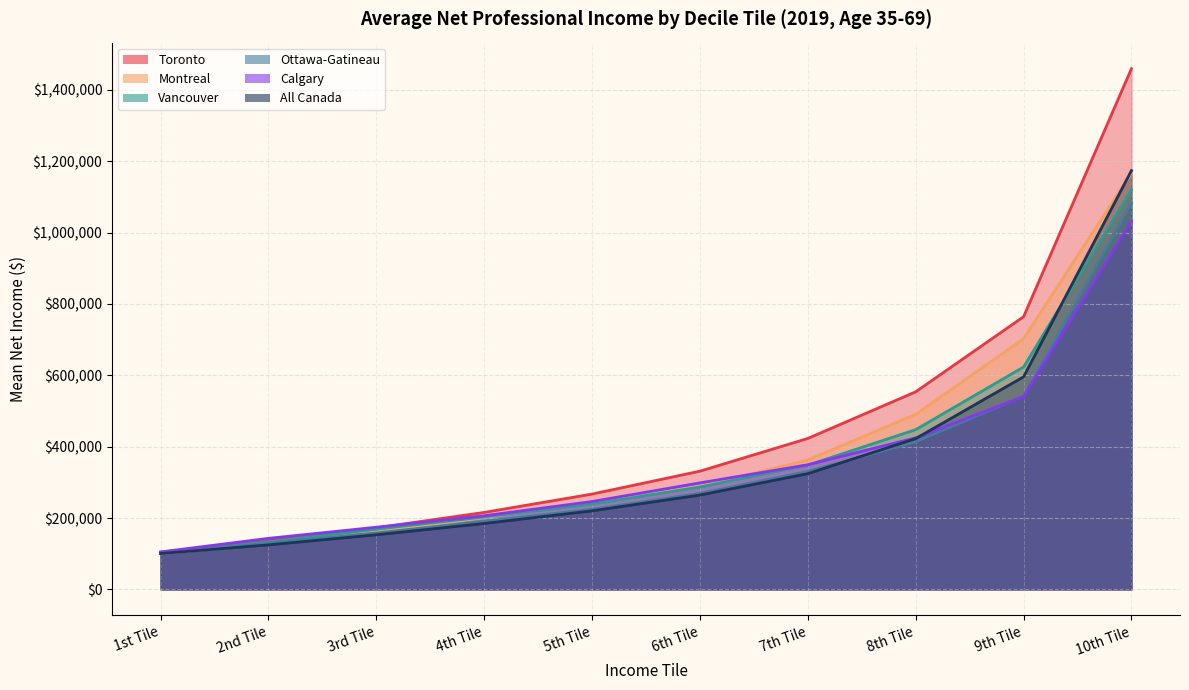

Reading right to left, transcribe all the data shown in this chart.

Toronto: 1459200	764220	553730	423015	331355	267165	215740	172580	136165	104330
Montreal: 1166725	702320	490525	362610	289310	244200	201140	161255	126730	100580
Vancouver: 1119595	623225	447700	348300	287070	239240	203025	169040	133080	101020
Ottawa-Gatineau: 1082335	541660	413700	330570	269090	224485	190750	158300	129780	101905
Calgary: 1031840	540350	424780	349305	298550	246245	206420	174240	143075	105035
All Canada: 1173600	595685	422600	324335	264340	220135	184710	153040	124755	100475